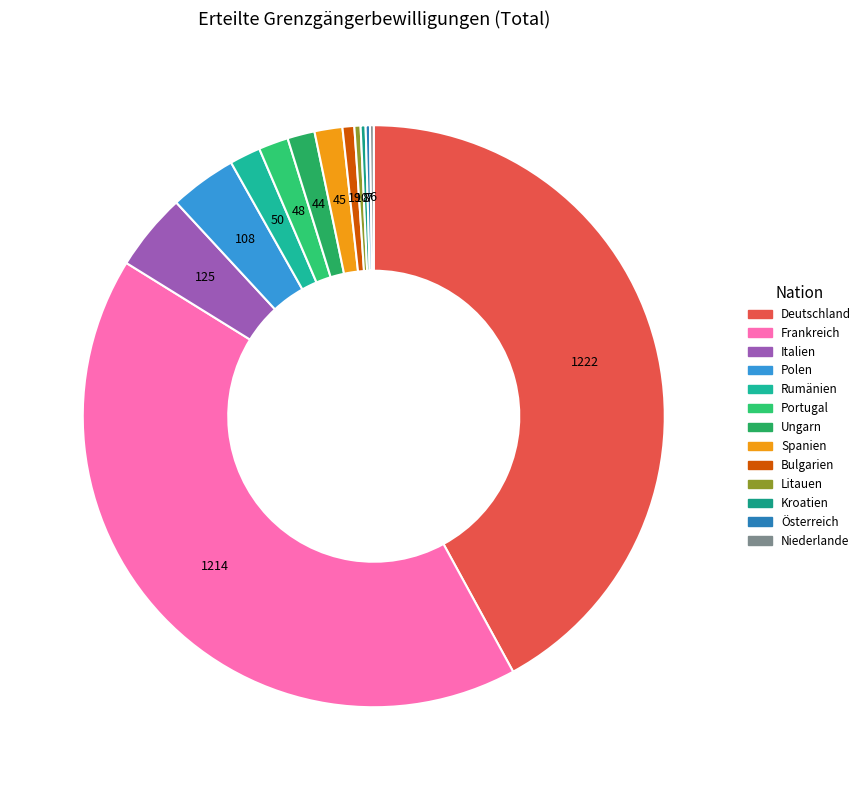

How many slices are in this pie chart?

13